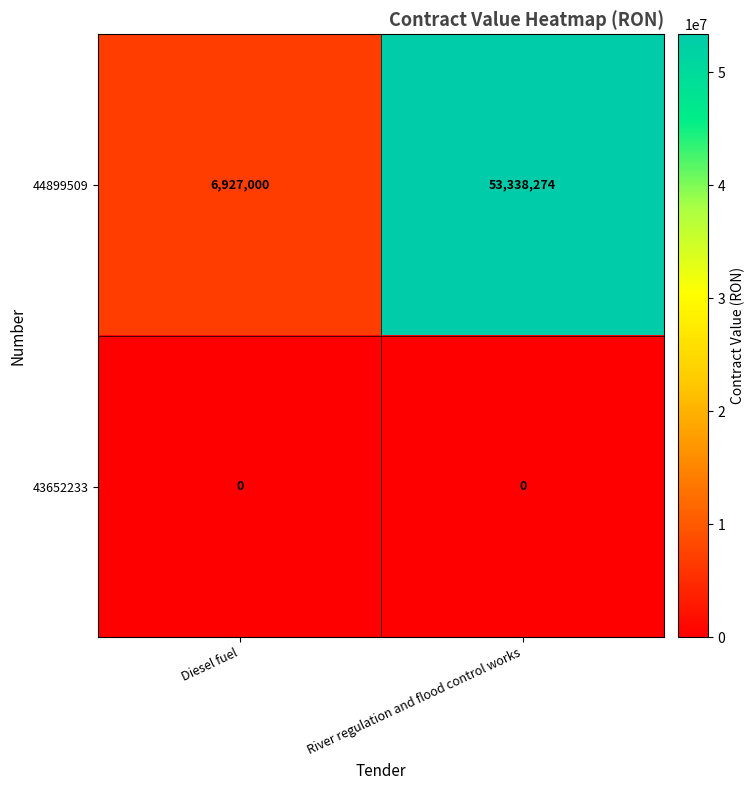

Rank the series at River regulation and flood control works from lowest to highest value.

43652233, 44899509